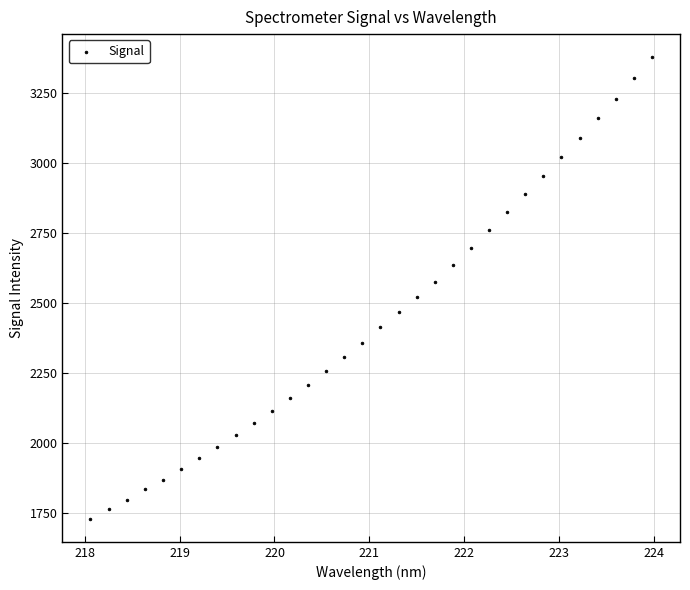

What is the range of X values (max minus min)?

5.9